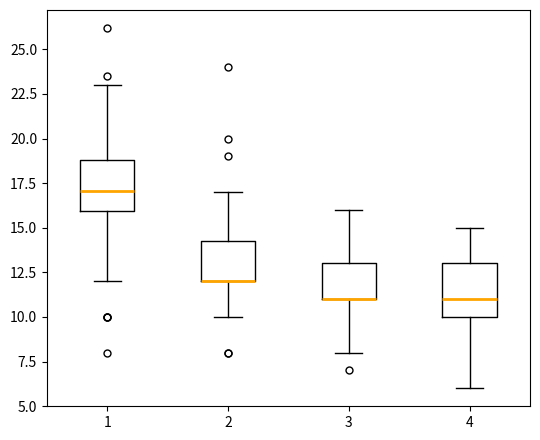

Where does the median line of the box at x = 4 sit on the y-axis? The values are not printed on the chart, so give them approximately, as read against the axis.

11.0